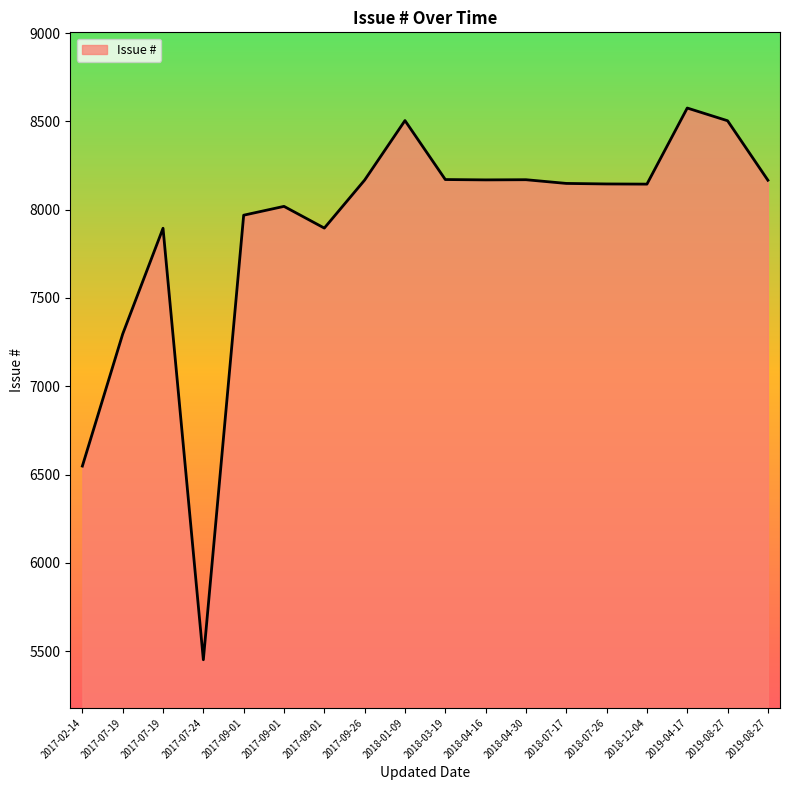

Approximately how many times larger is the value at 2017-07-19 compared to 2018-01-09?

0.9